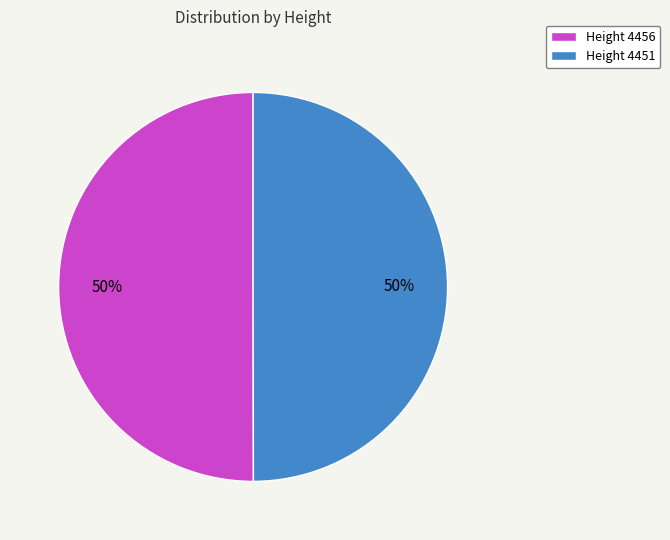

The Height 4451 slice represents 50% of the pie. True or false?

True